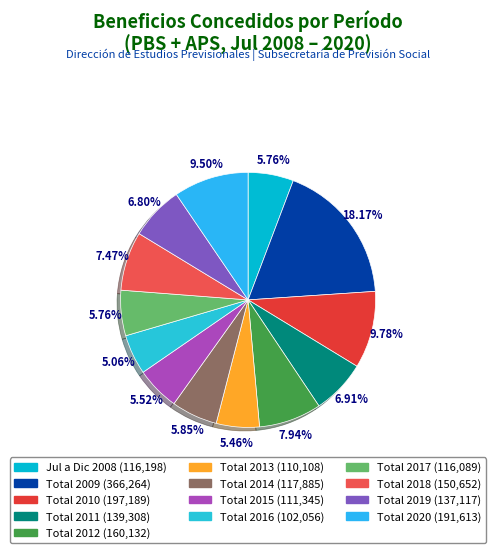

How much of the chart is everything except Total 2012?

92.1%